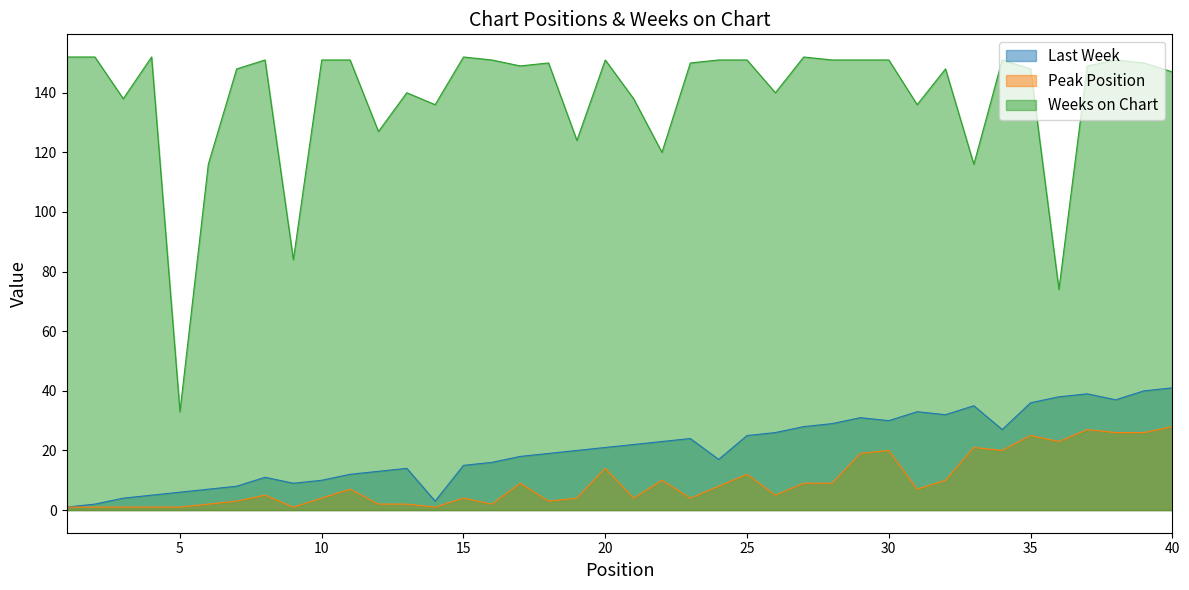

What is the difference between the highest and lowest values at 18?

147